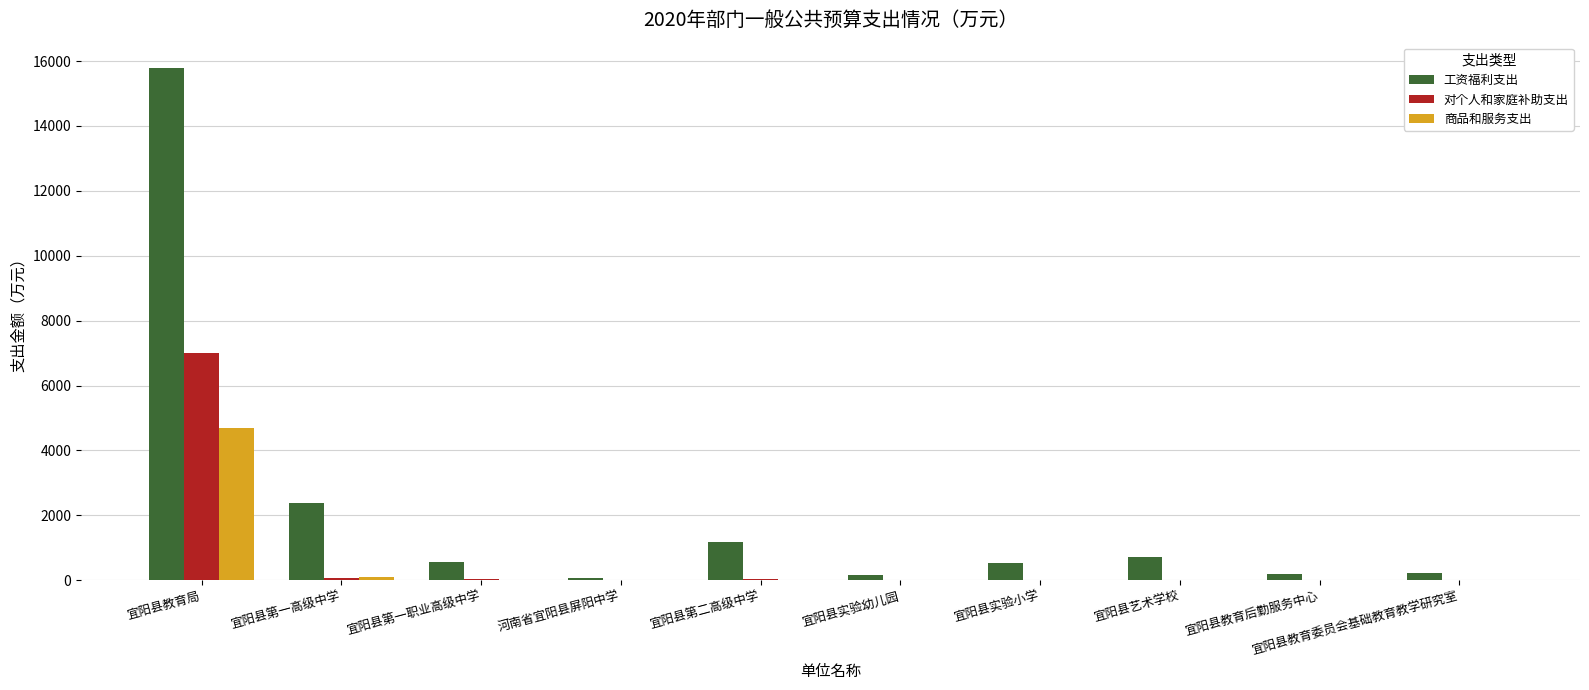

Which series changed the most between 宜阳县第一高级中学 and 宜阳县教育委员会基础教育教学研究室?

工资福利支出